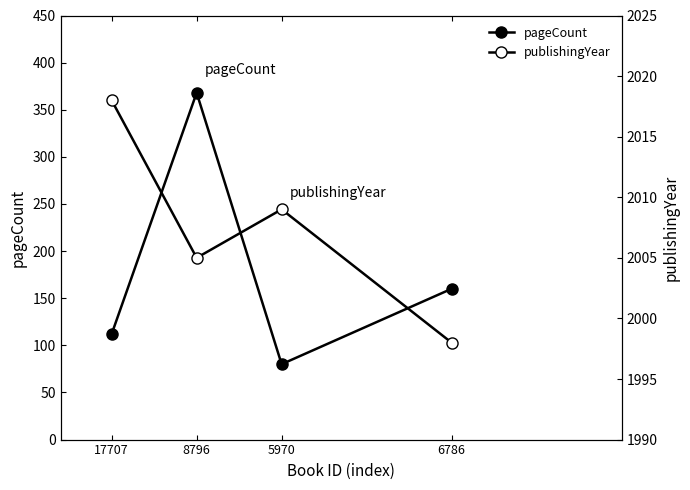

Reading left to right, transcribe all the data shown in this chart.

pageCount: 112	368	80	160
publishingYear: 2018	2005	2009	1998